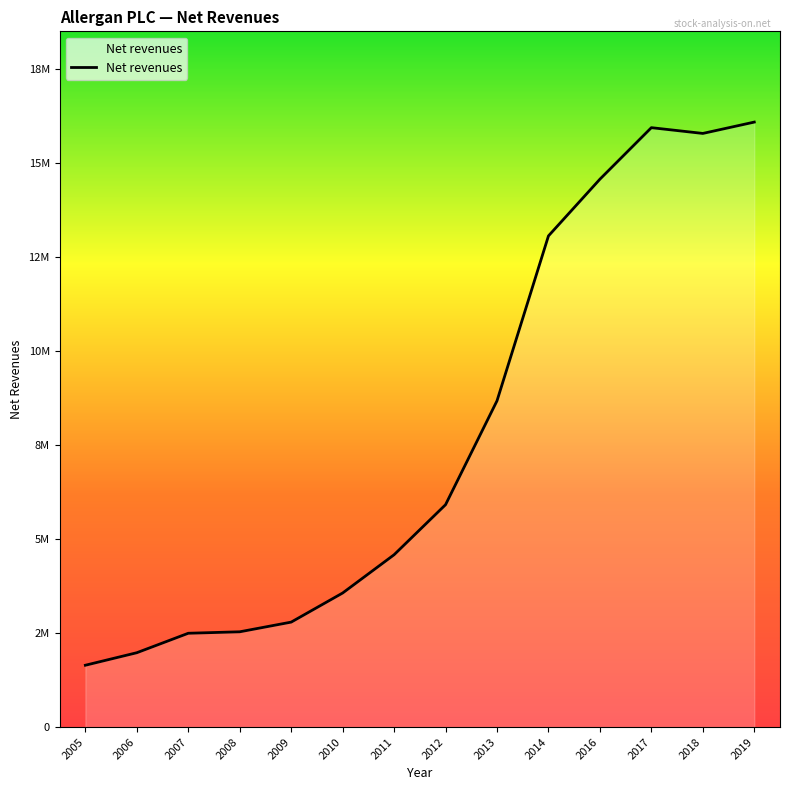

Is this an area chart (filled region under the line)?

Yes